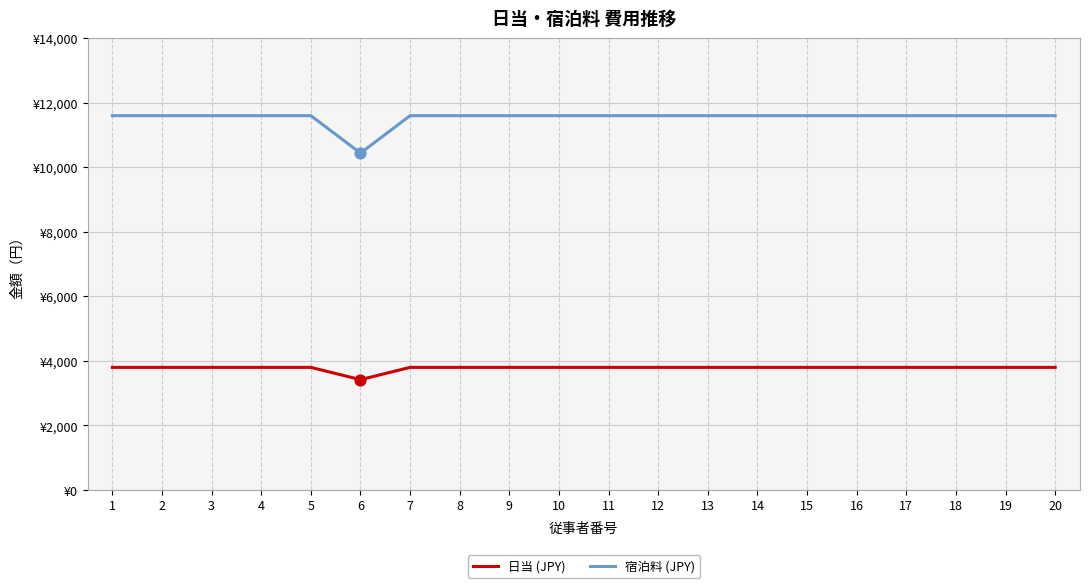

At which category is the sum across all series the highest?

1